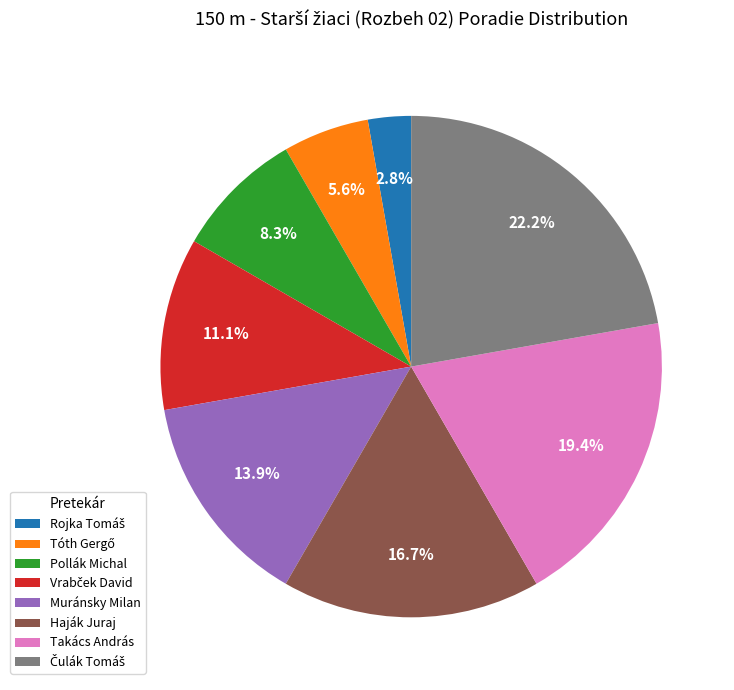

Do Pollák Michal and Takács András together represent more than half of the pie?

No